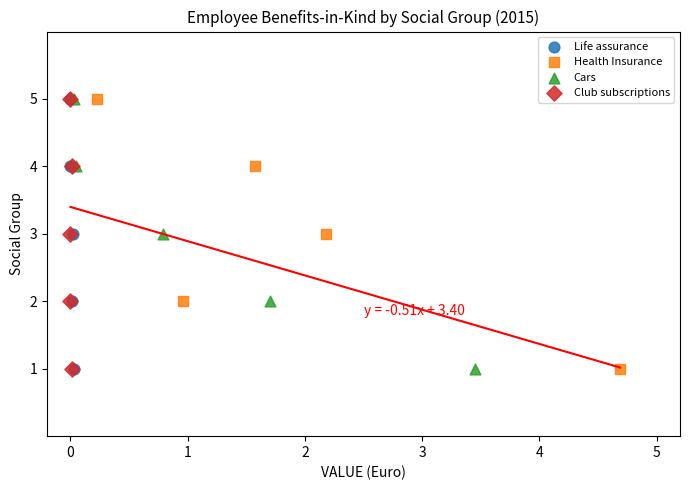

What are all the series names shown in the legend?

Life assurance, Health Insurance, Cars, Club subscriptions